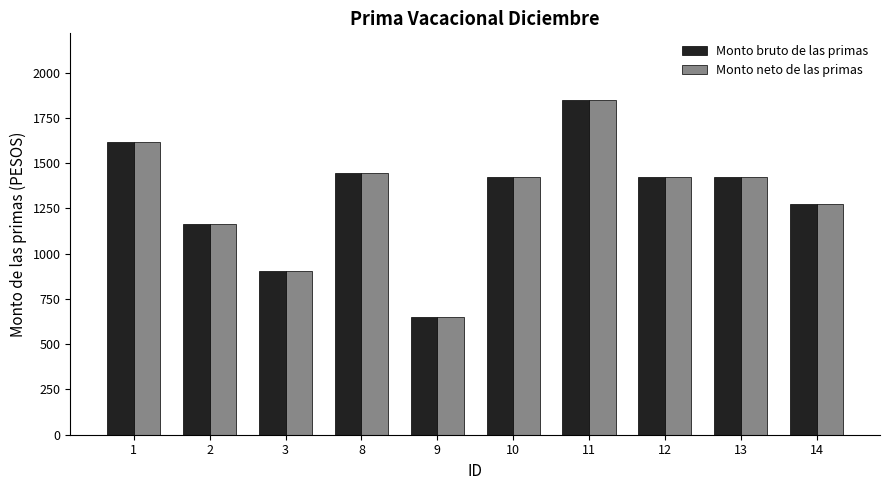

Reading left to right, what are all the values shown in this chart?

Monto bruto de las primas: 1616.3	1162.5	901.8	1445.2	650.3	1421.0	1847.3	1421.0	1421.0	1275.9
Monto neto de las primas: 1616.3	1162.5	901.8	1445.2	650.3	1421.0	1847.3	1421.0	1421.0	1275.9